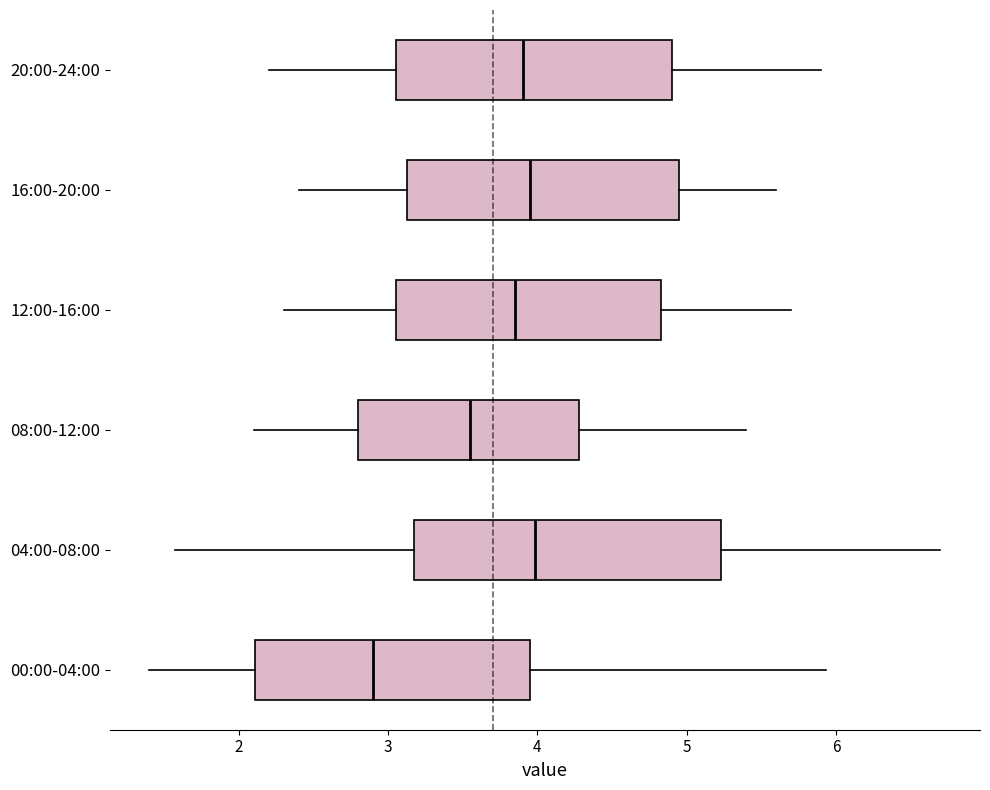

Which box is the widest, from its left edge to its right edge?

04:00-08:00